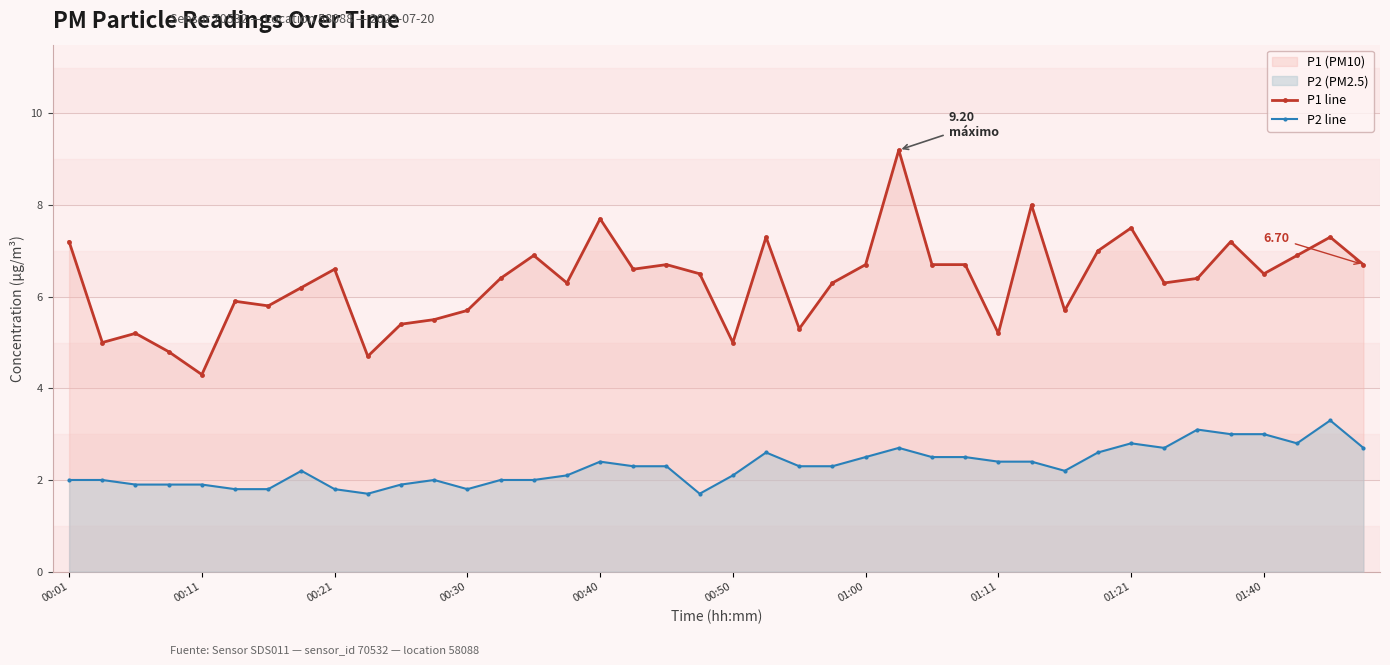

True or false: P2 line has more than 0 interior local peaks.

True